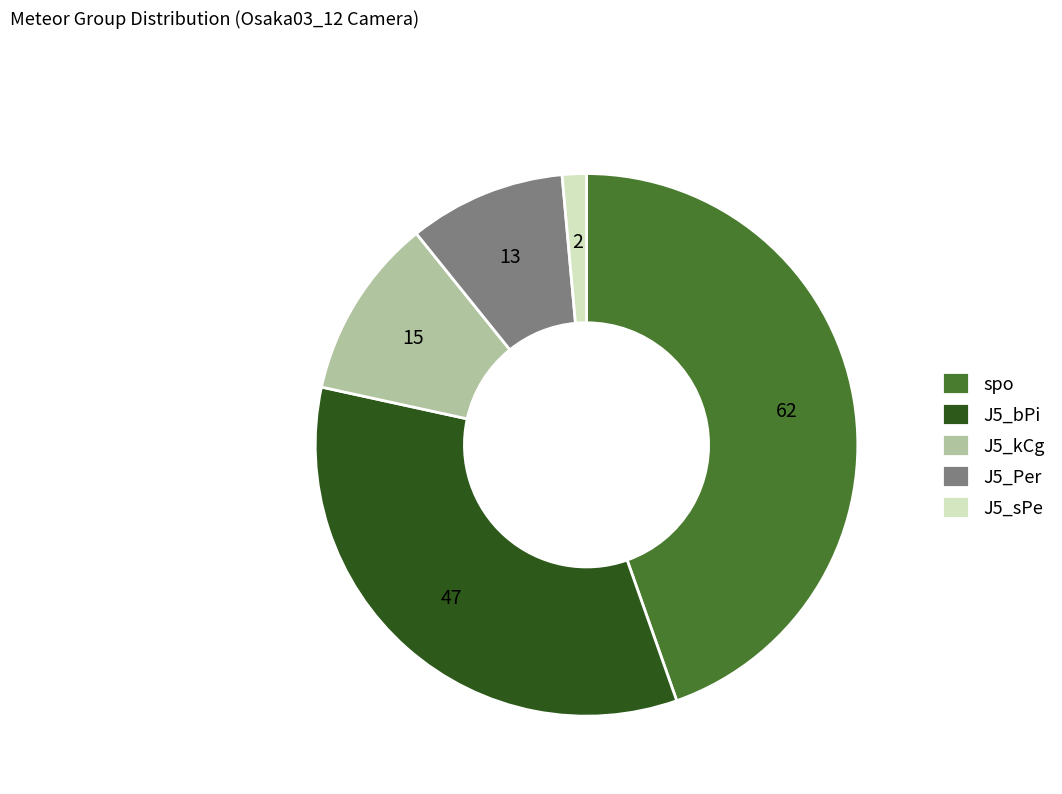

Approximately how many times larger is the value at J5_bPi compared to J5_Per?

3.6